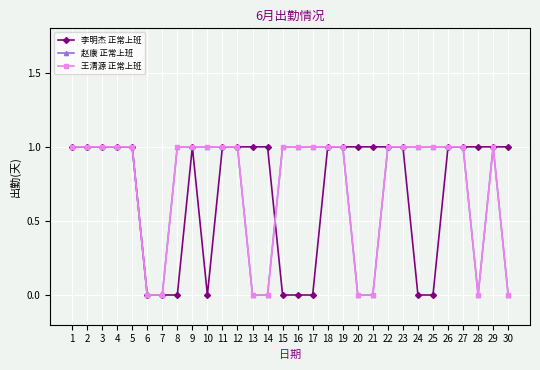

The 李明杰 正常上班 series shows 1 at 8. True or false?

False